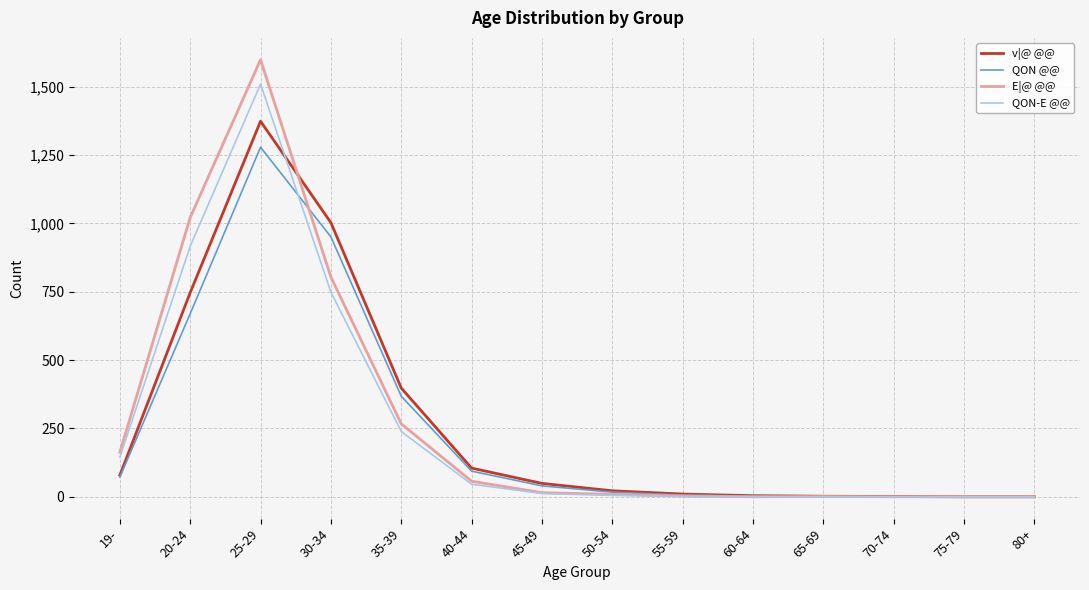

What is the greatest value displayed?

1599